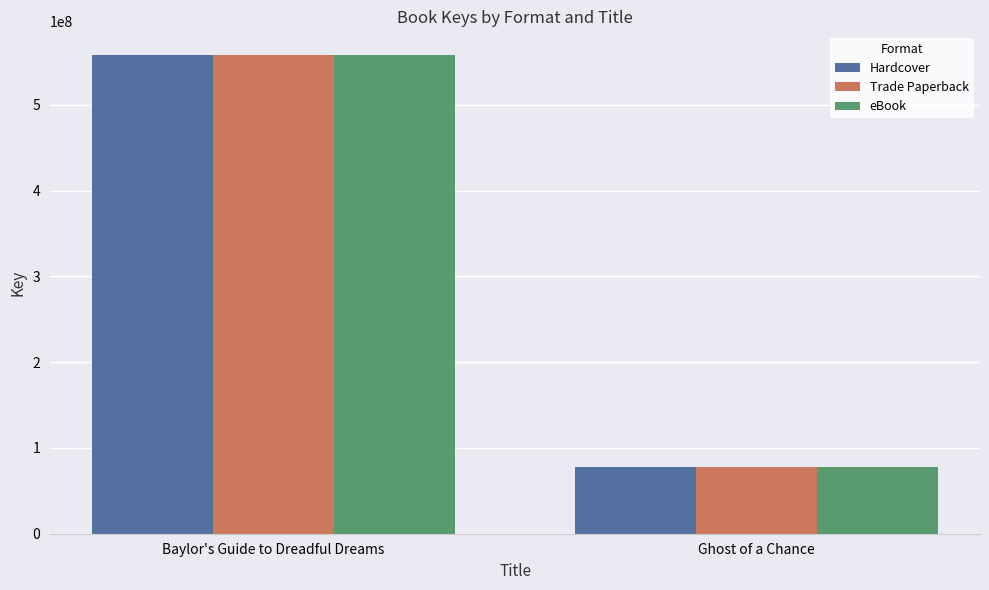

What is the difference between the maximum and minimum values in the Hardcover series?

479763577